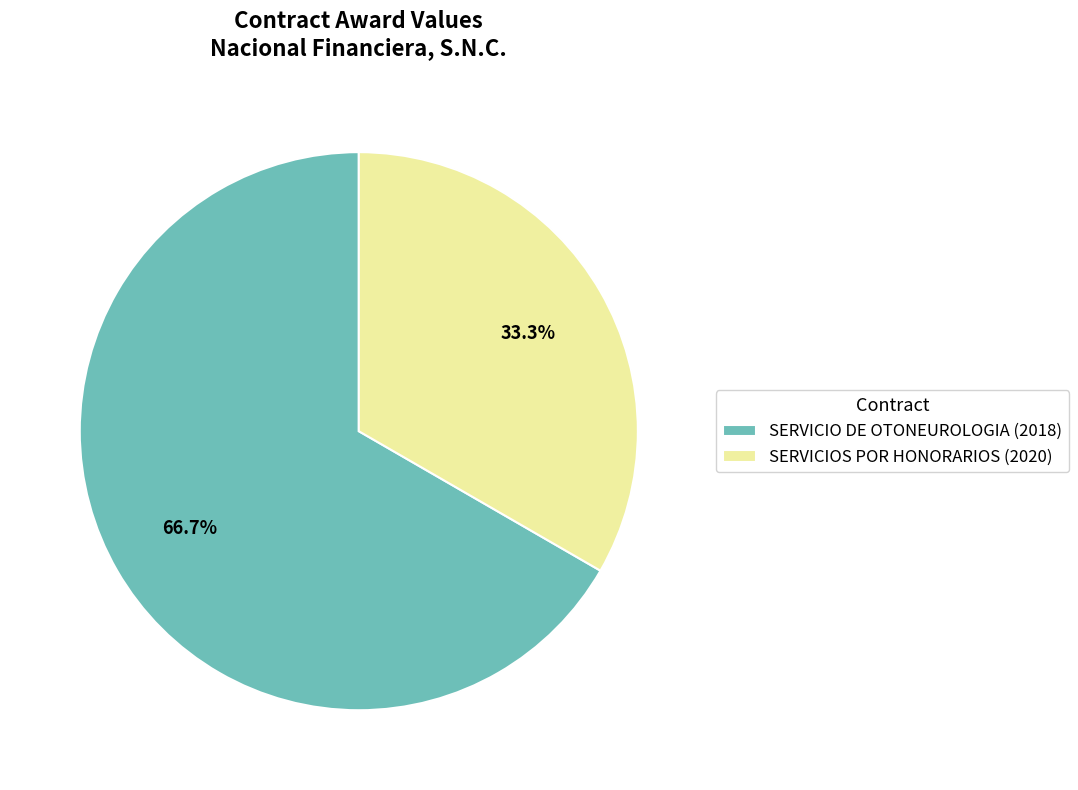

Combined, what portion of the pie is SERVICIO DE OTONEUROLOGIA (2018) and SERVICIOS POR HONORARIOS (2020)?

100.0%